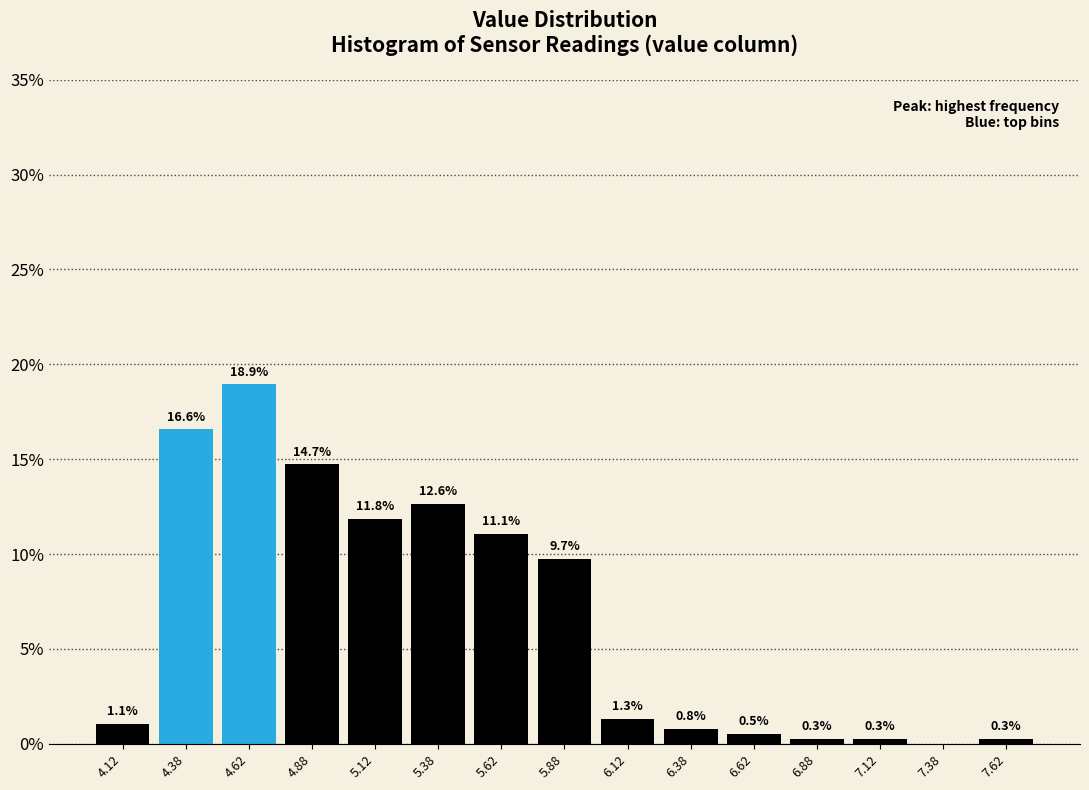

Which range on the x-axis has the tallest bar?

4.50 to 4.75